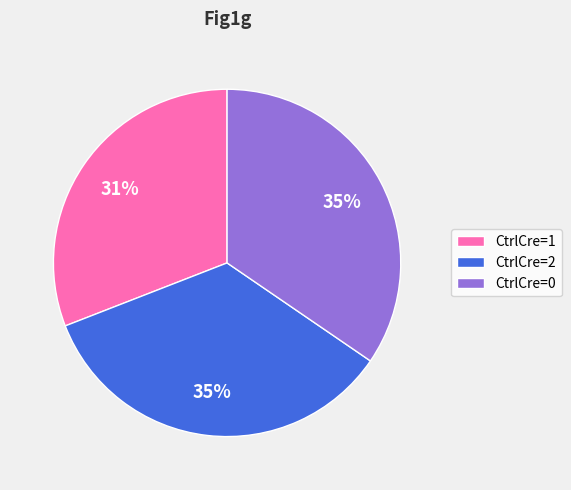

Combined, do CtrlCre=0 and CtrlCre=1 account for over 50%?

Yes